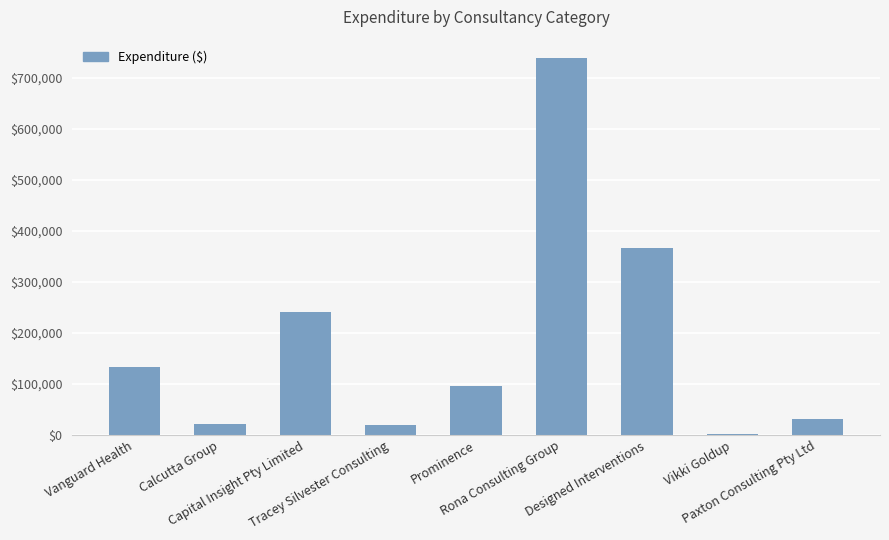

What is the sum of all values?

1649992.9